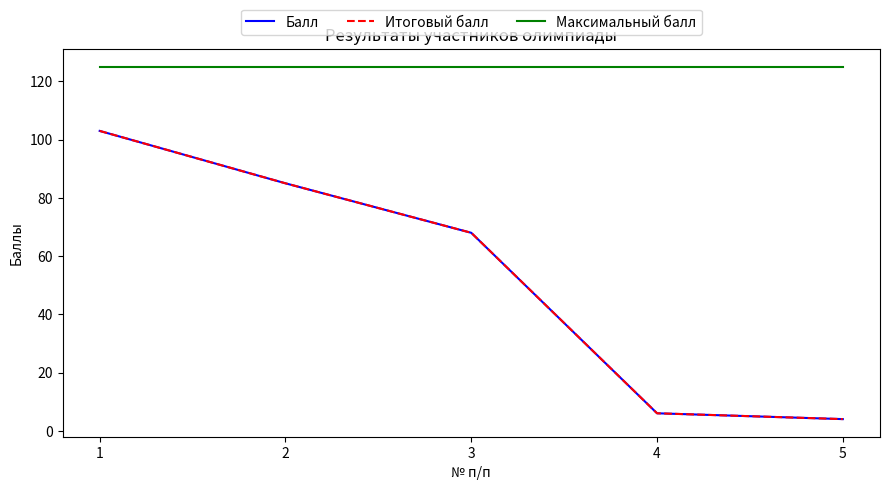

The value of Максимальный балл at 4 is 125. True or false?

True